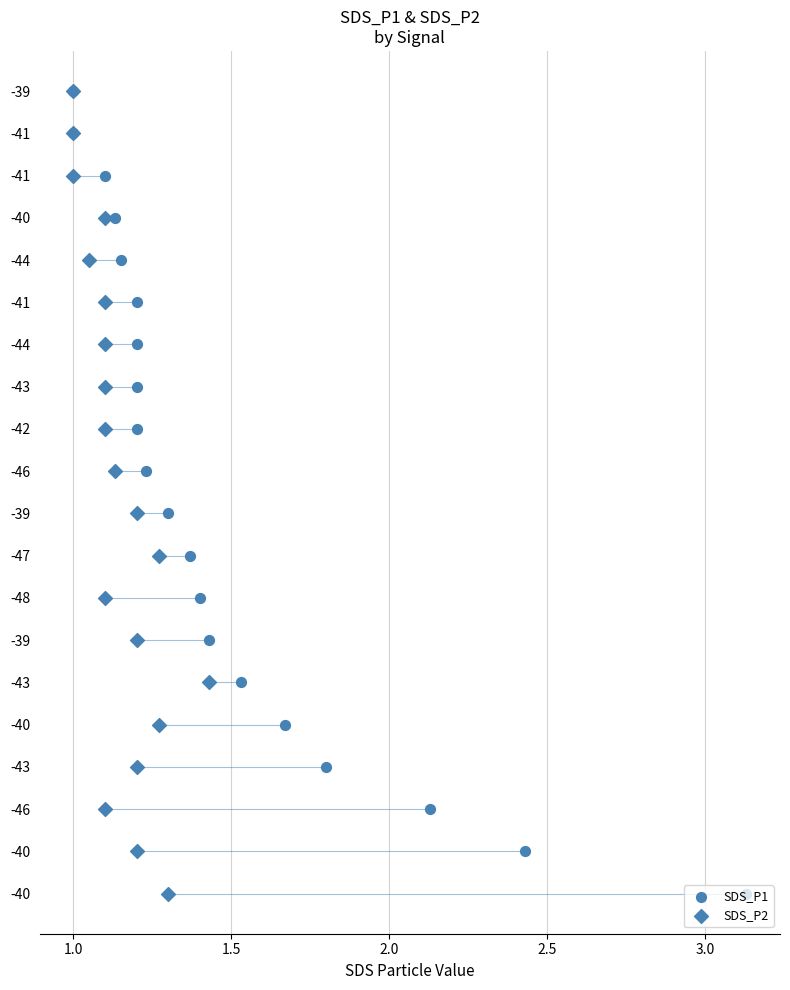

What are all the series names shown in the legend?

SDS_P1, SDS_P2